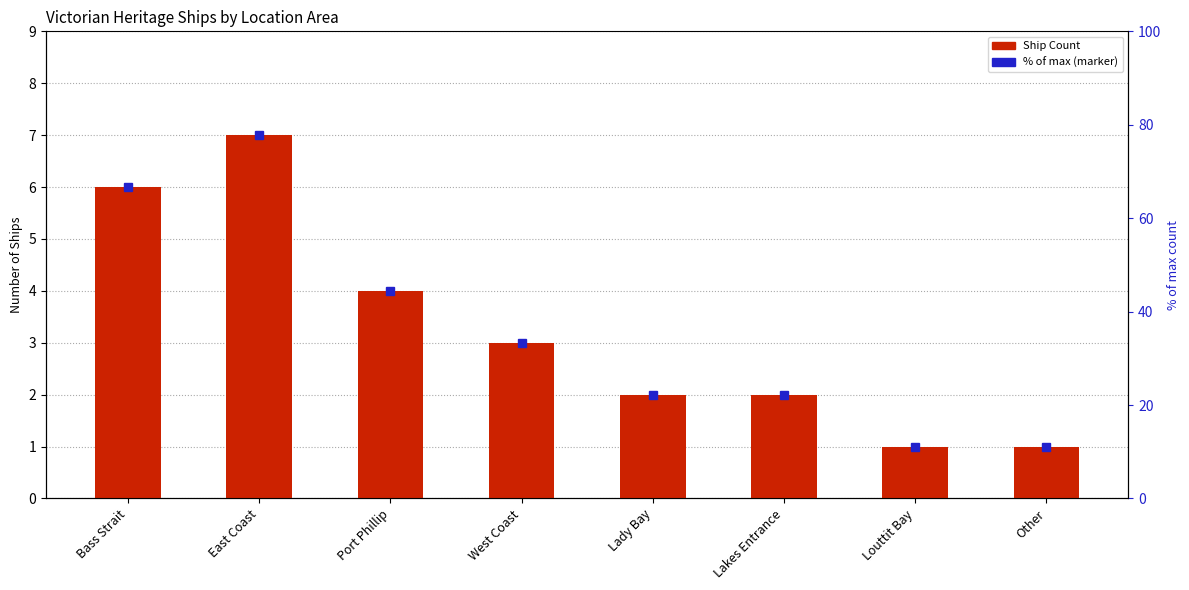

Where is the data nearest to the value 4?

Port Phillip